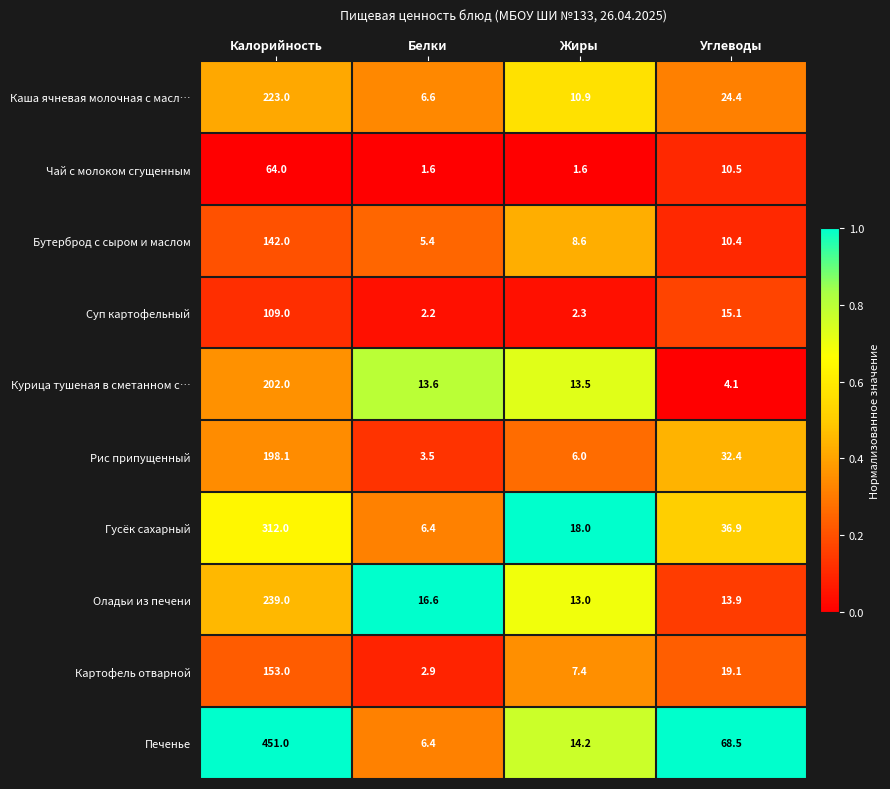

Count the number of categories in the chart.

4